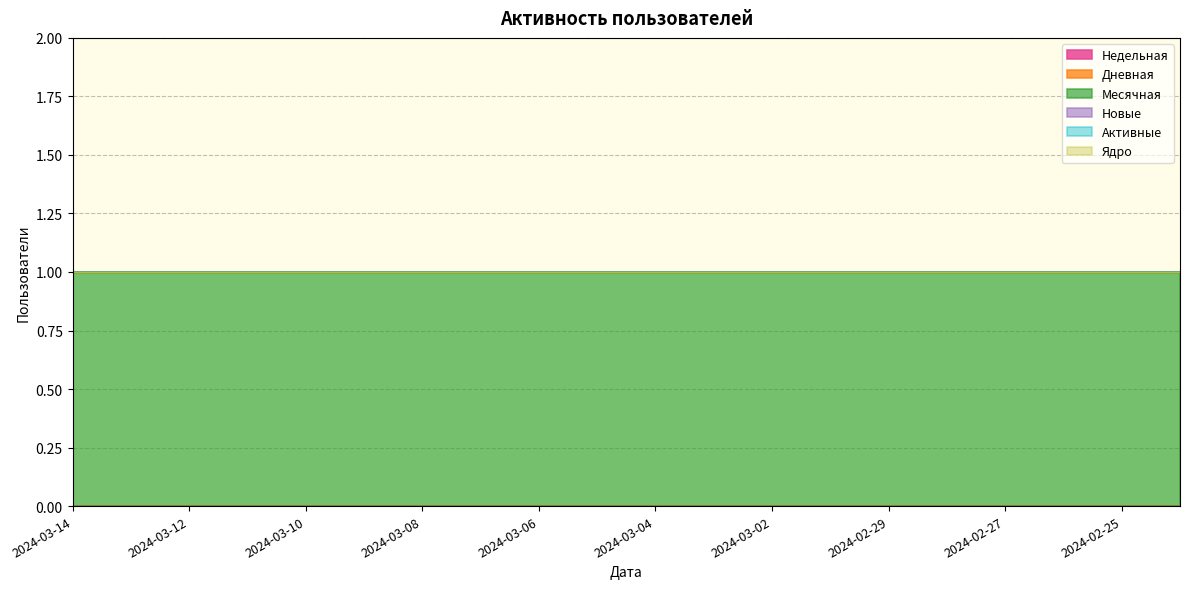

Between 2024-03-14 and 2024-03-03, which is larger?

2024-03-14